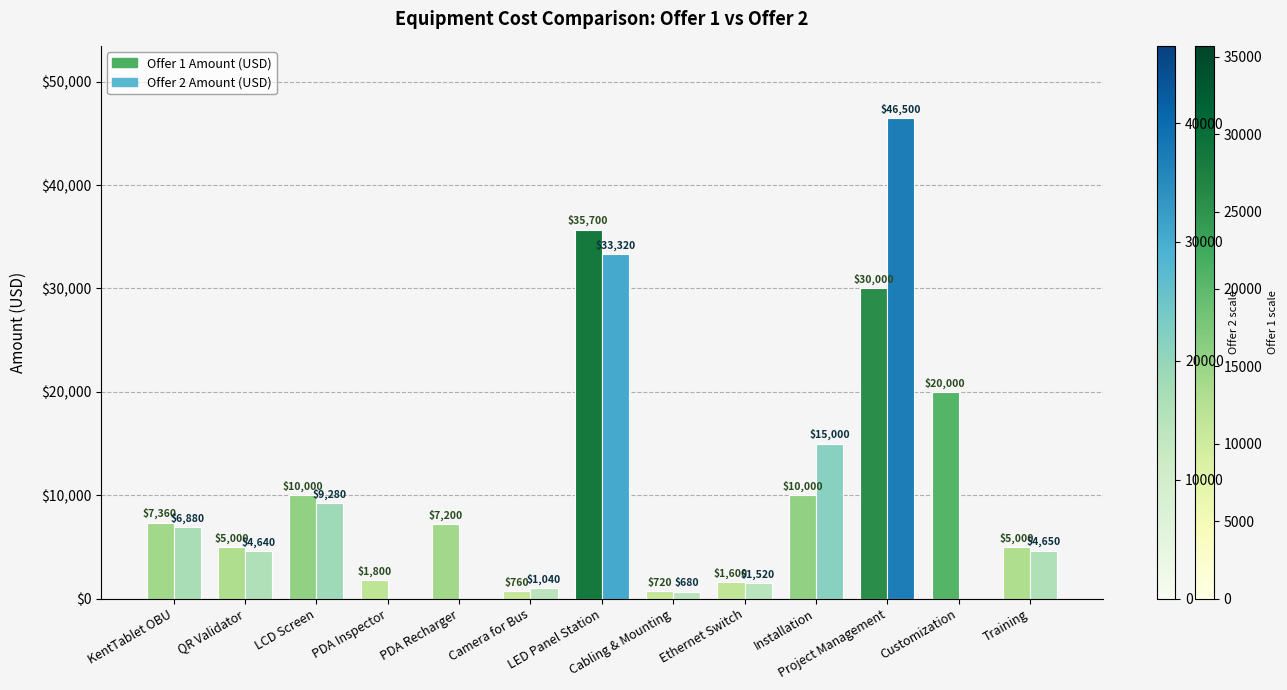

What are all the series names shown in the legend?

Offer 1 Amount (USD), Offer 2 Amount (USD)